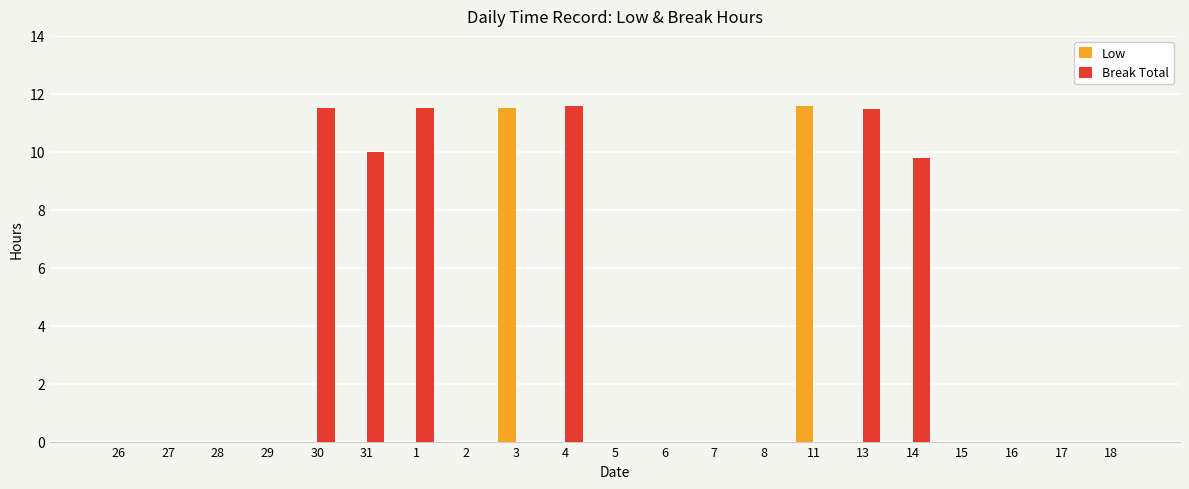

What is the sum of the Break Total values at 30 and 7?

11.5